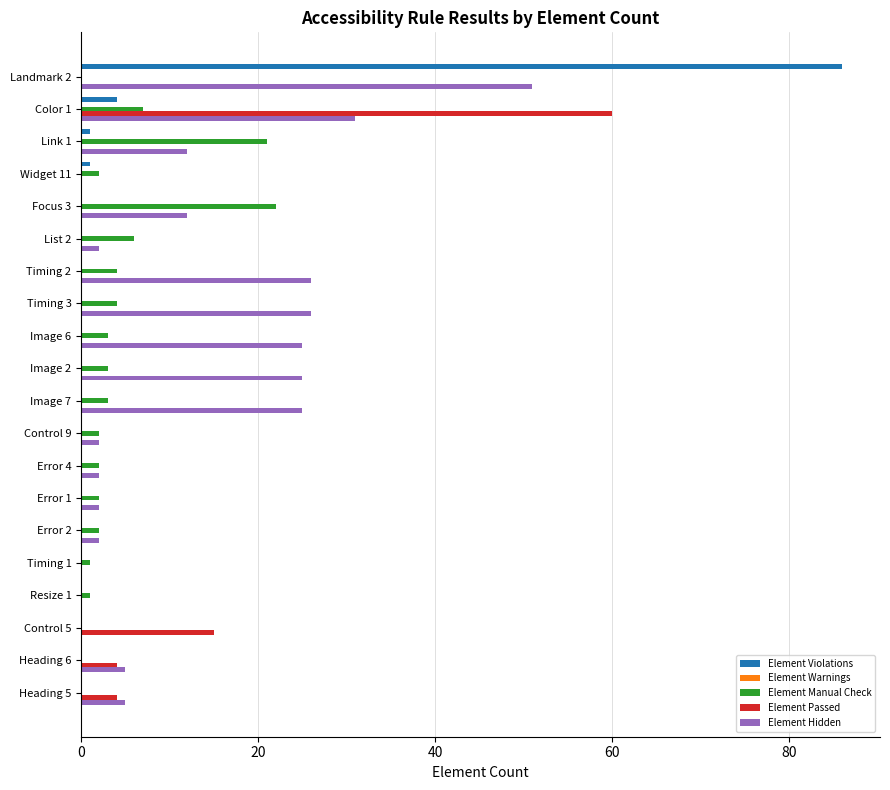

The value of Element Hidden at Control 9 is 2. True or false?

True